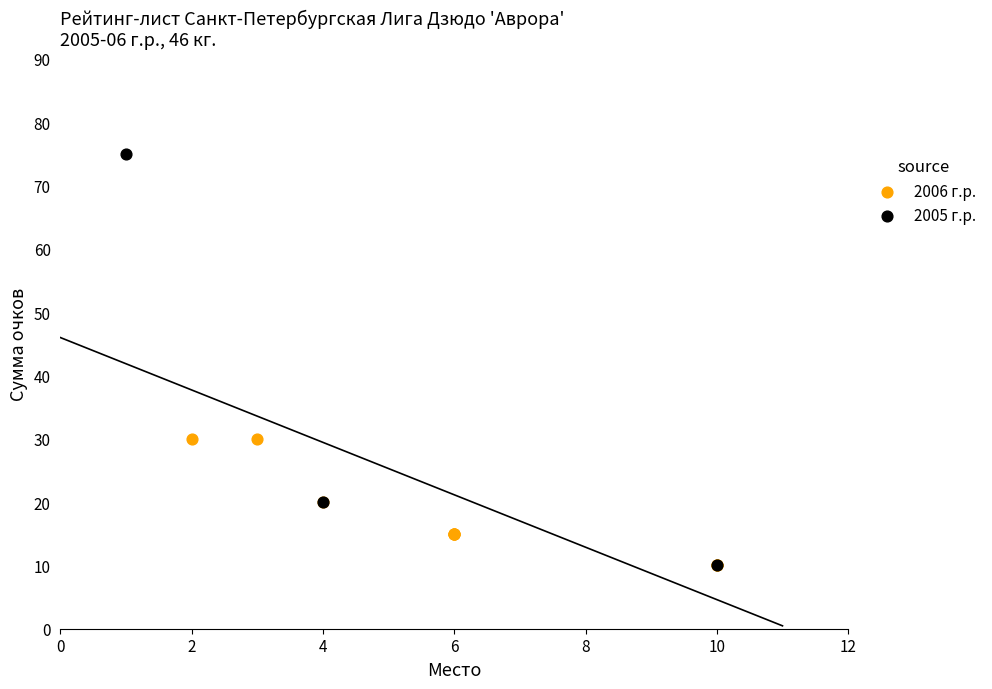

Which series has the largest Y range (max minus min)?

2005 г.р.